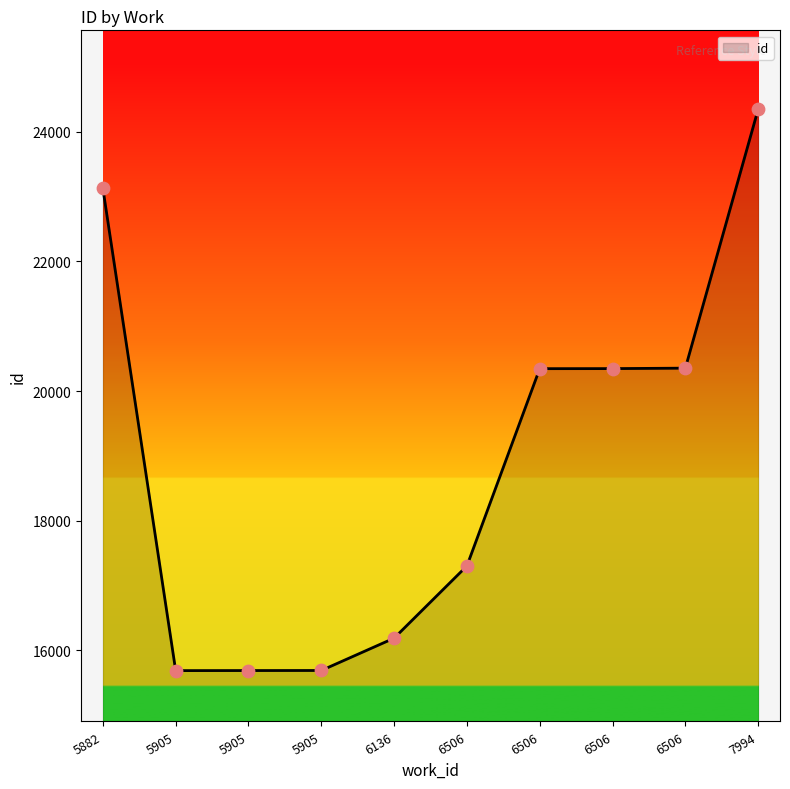

How many lines are shown in the chart?

1